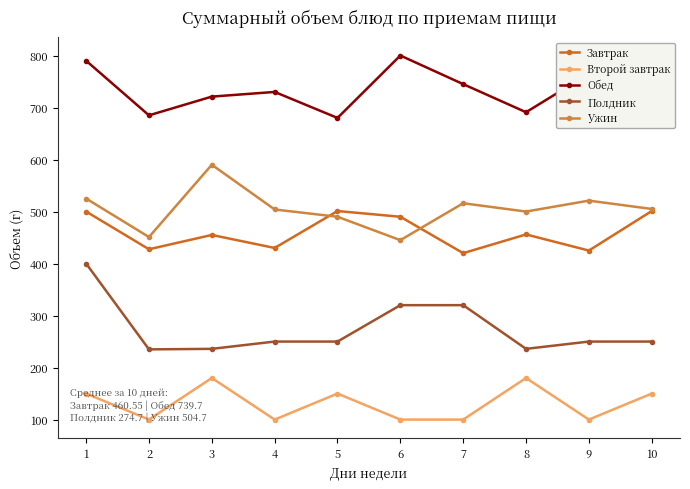

Is it true that Второй завтрак equals 180.0 at 8?

True